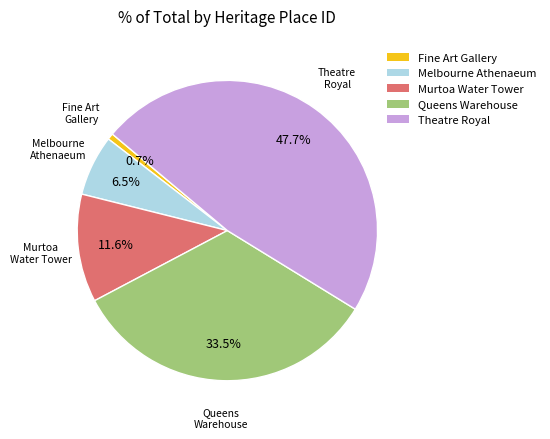

Is there any slice that represents more than half of the pie?

No